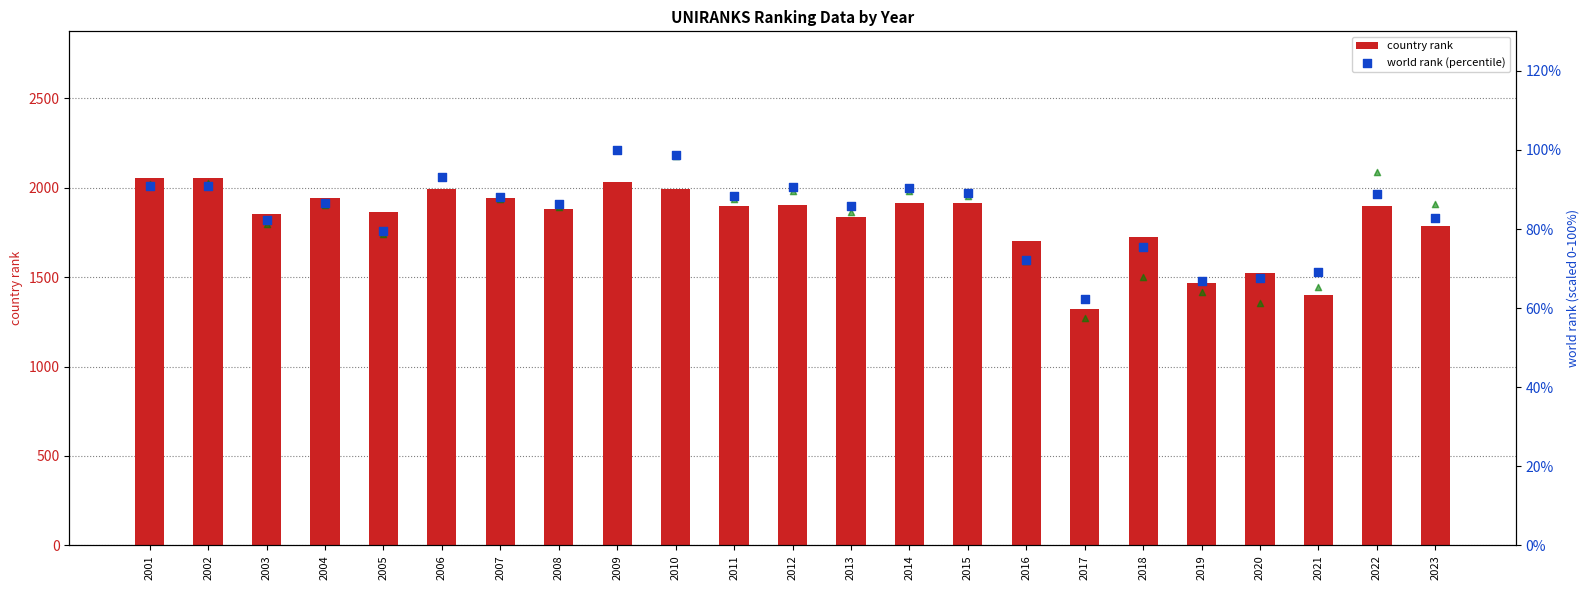

Which series reaches the minimum Y coordinate?

continent rank (scaled)